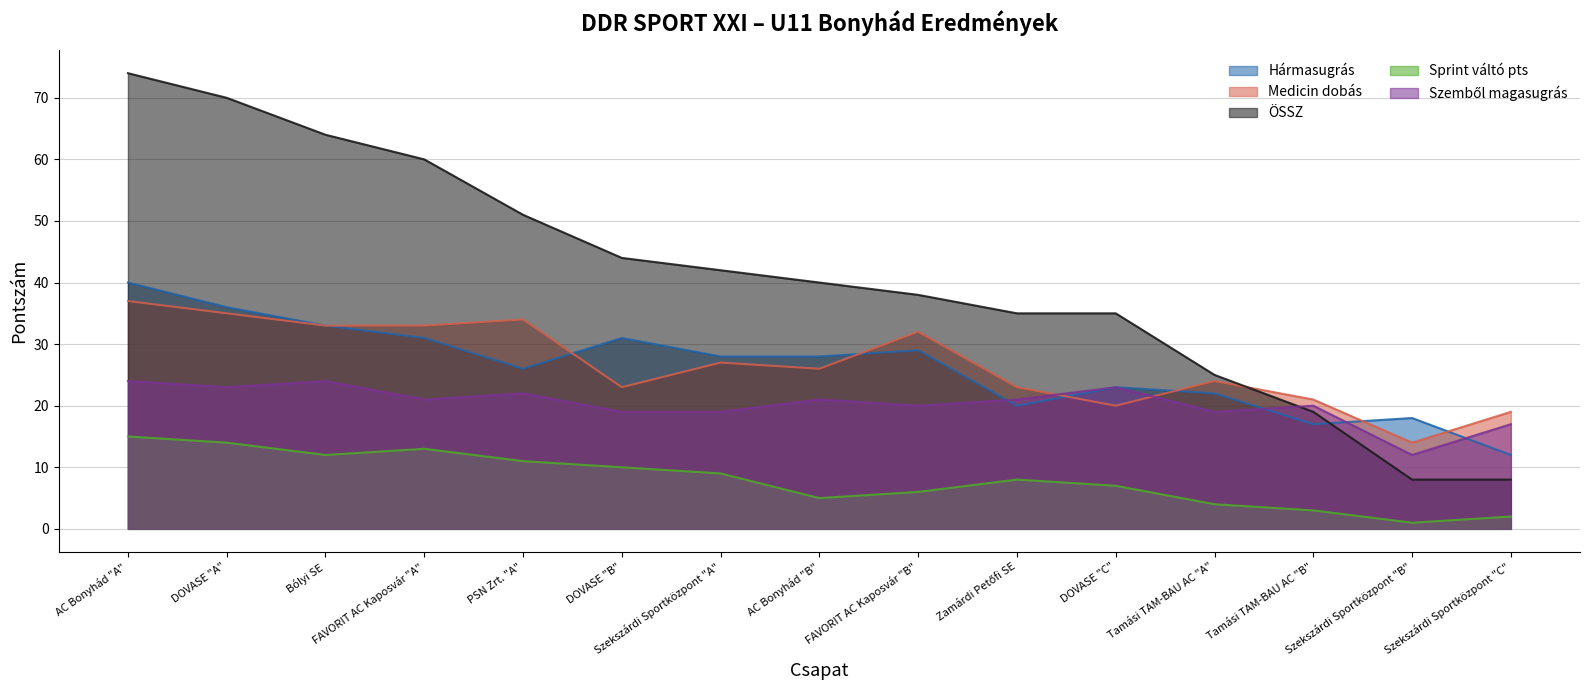

True or false: ÖSSZ has a value of 64 at Bólyi SE.

True